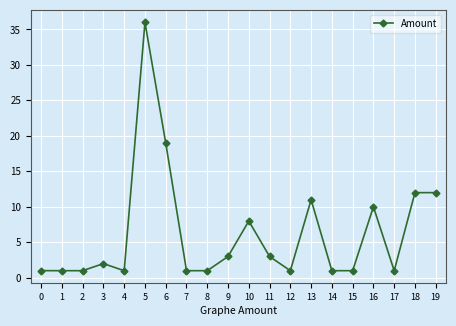

Reading left to right, what are all the values shown in this chart?

1.0	1.0	1.0	2.0	1.0	36.0	19.0	1.0	1.0	3.0	8.0	3.0	1.0	11.0	1.0	1.0	10.0	1.0	12.0	12.0